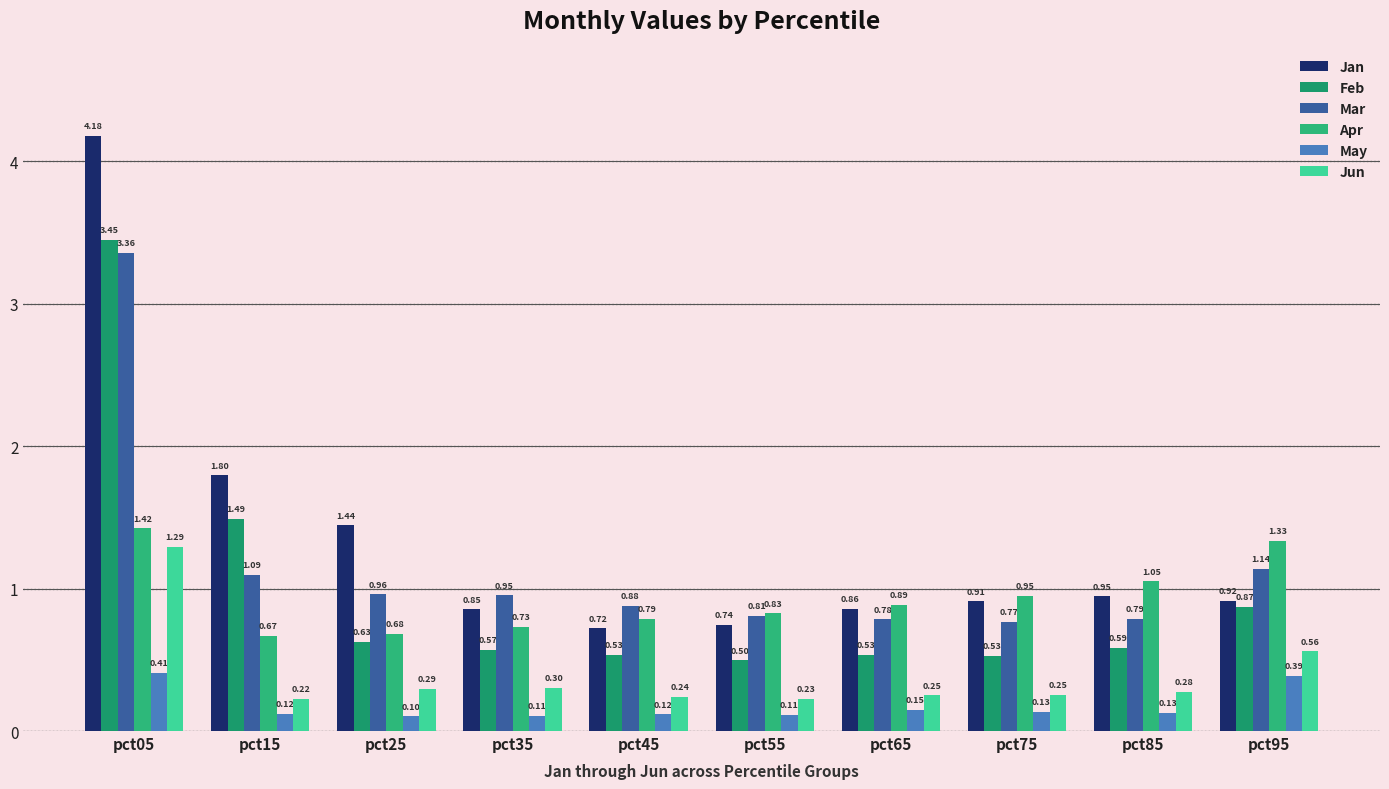

Is the value of Jan at pct95 greater than the value of May at pct05?

Yes